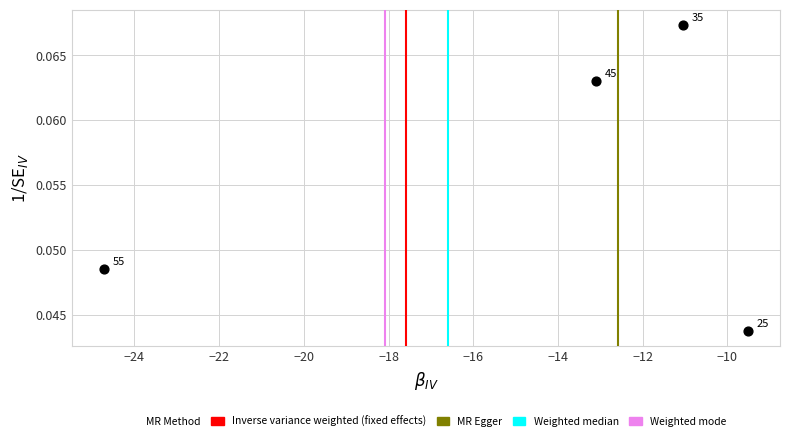

What is the average X value?

-14.6